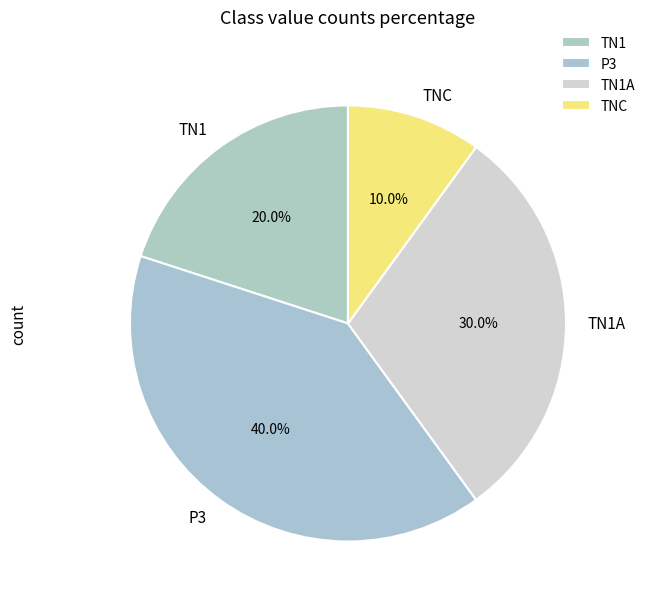

To the nearest percent, what is the difference between the TN1 and P3 slice percentages?

20%